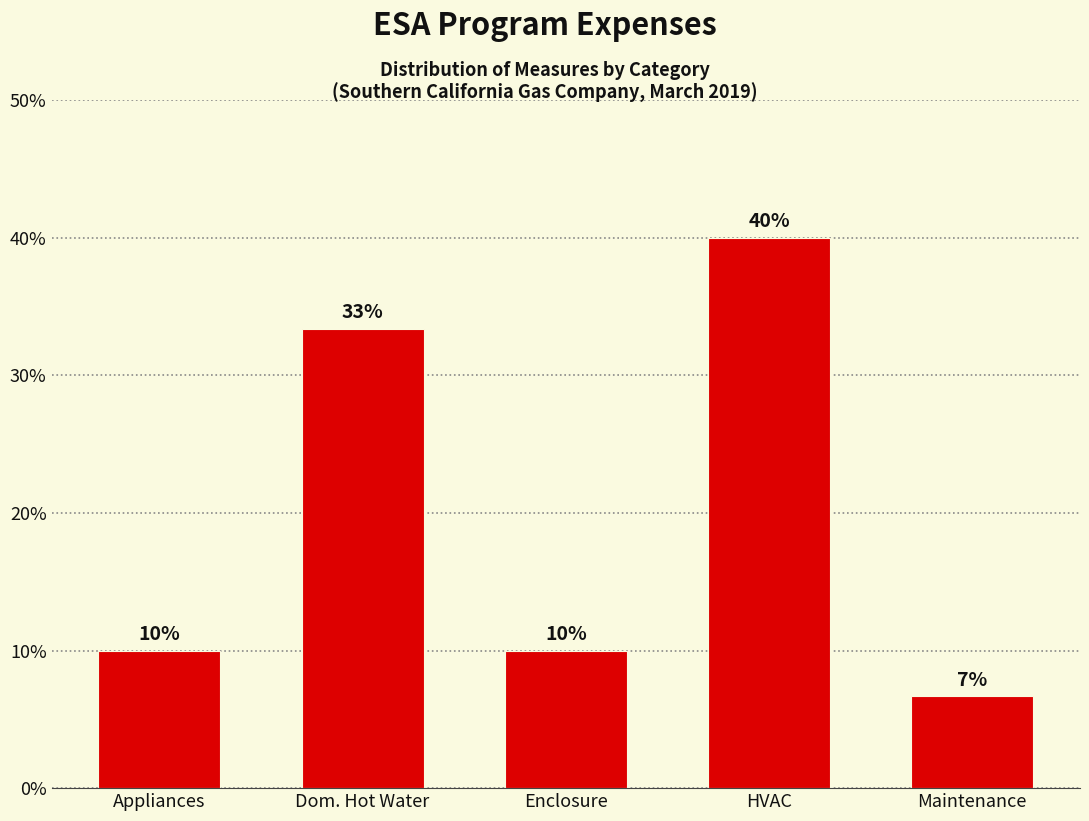

What is the sum of all values?

100.0